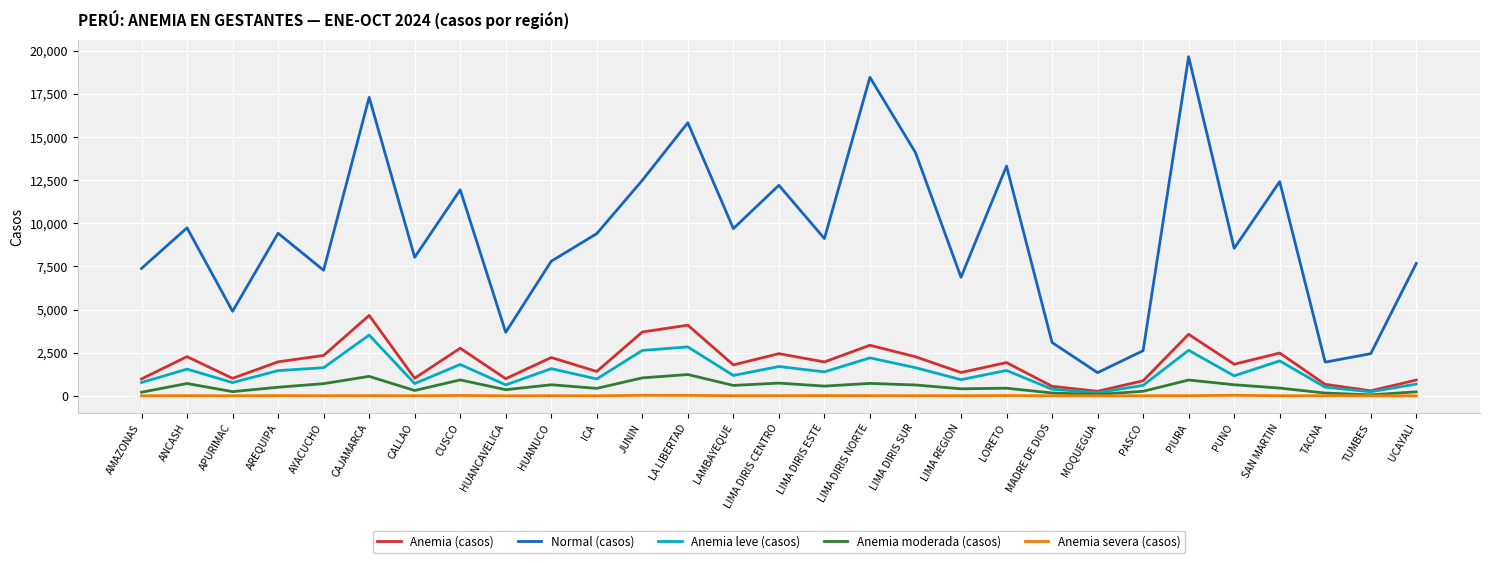

Is the value of Anemia severa (casos) at ICA greater than the value of Normal (casos) at LIMA DIRIS ESTE?

No